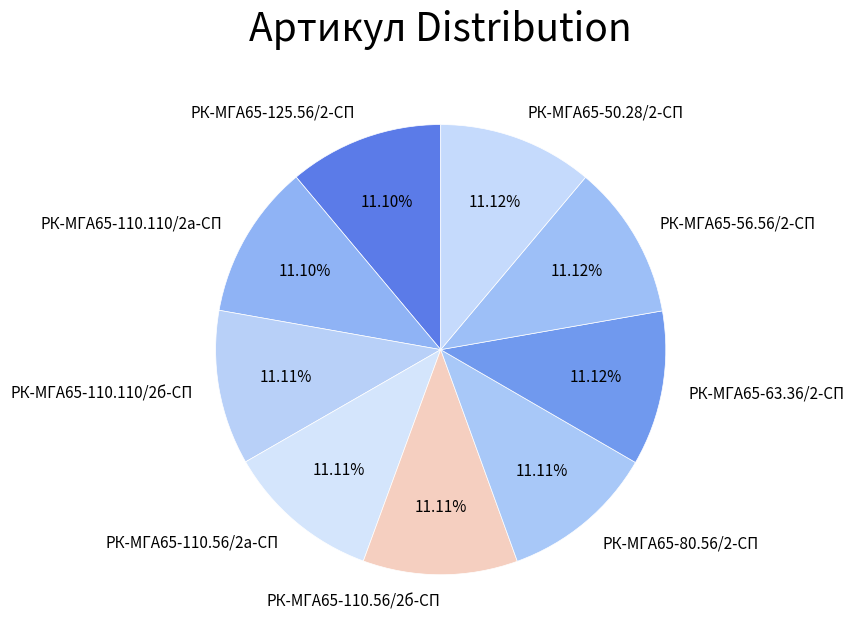

Does РК-МГА65-110.110/2а-СП represent more than half of the total?

No